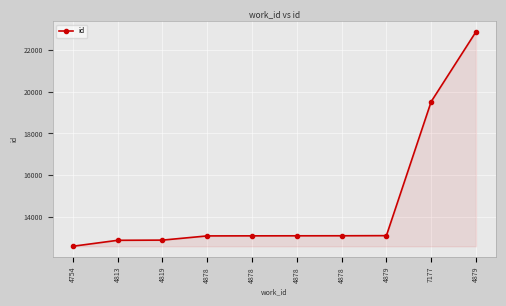

True or false: the data shows 17055 at 4878.

False